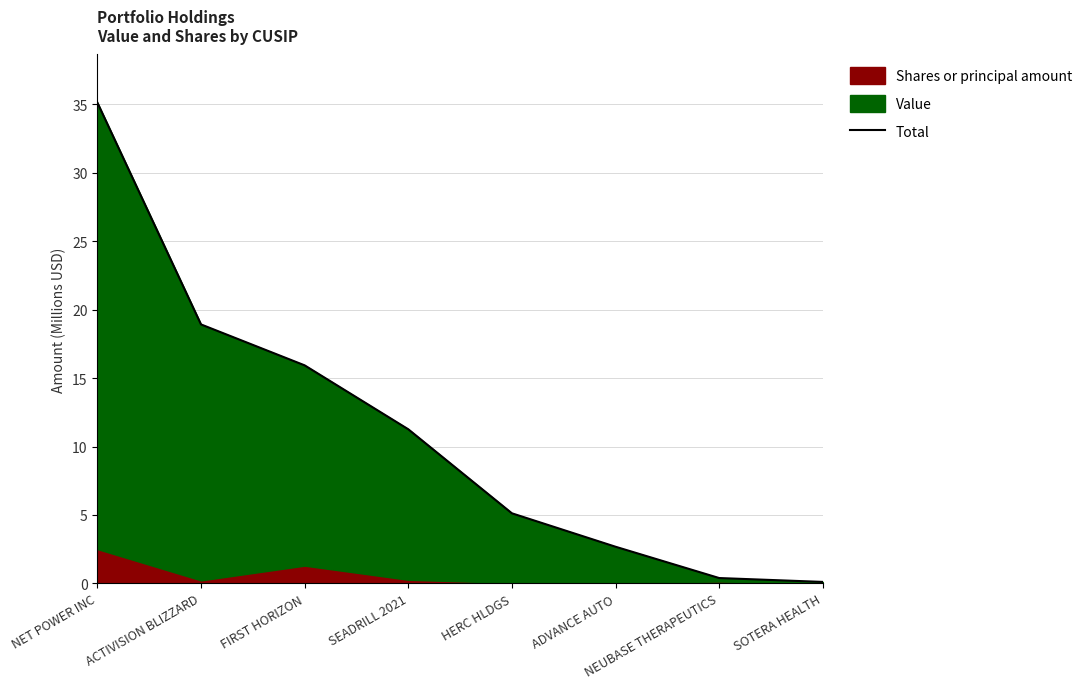

Between ADVANCE AUTO and HERC HLDGS, which is larger?

HERC HLDGS